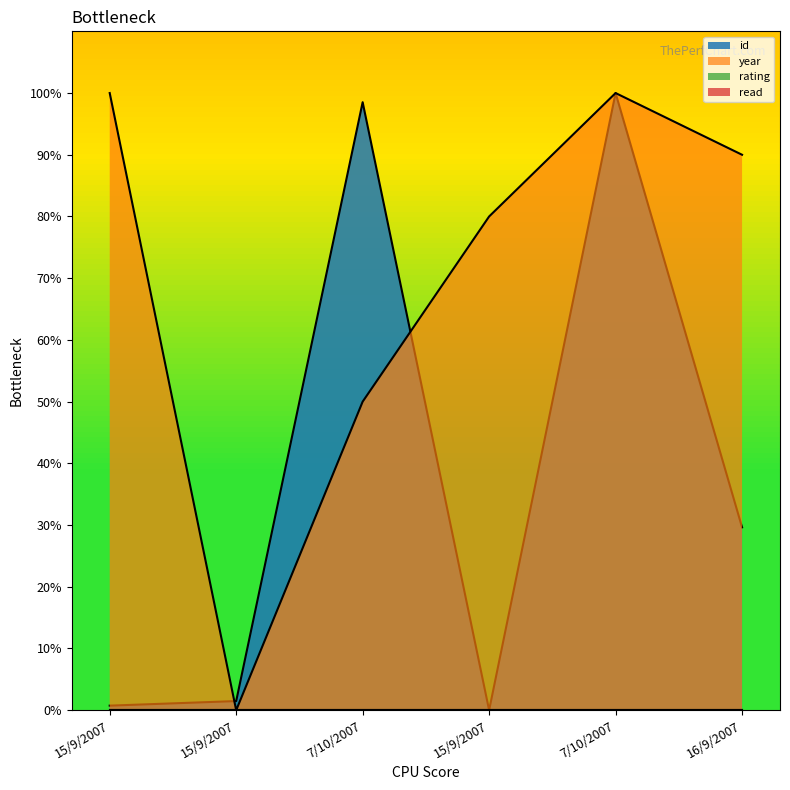

What is the sum of the year values at 16/9/2007 and 15/9/2007?

190.0